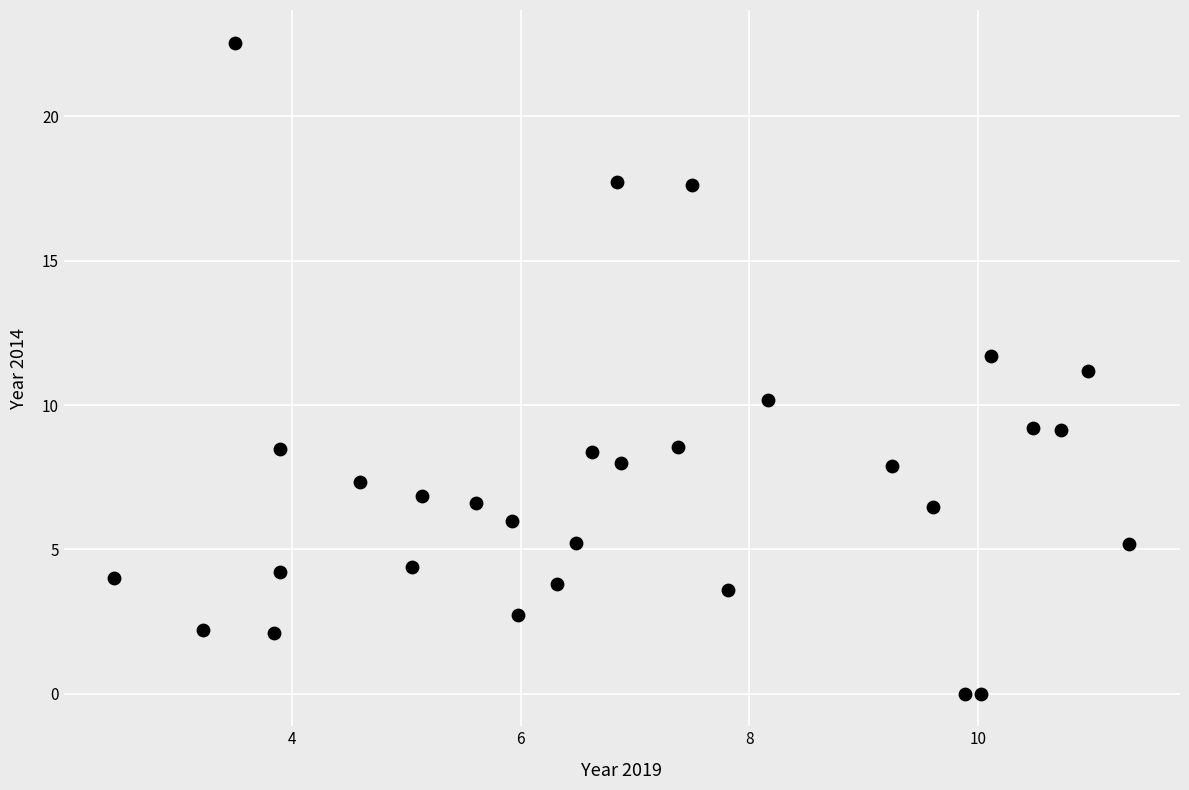

What is the range of X values (max minus min)?

8.9